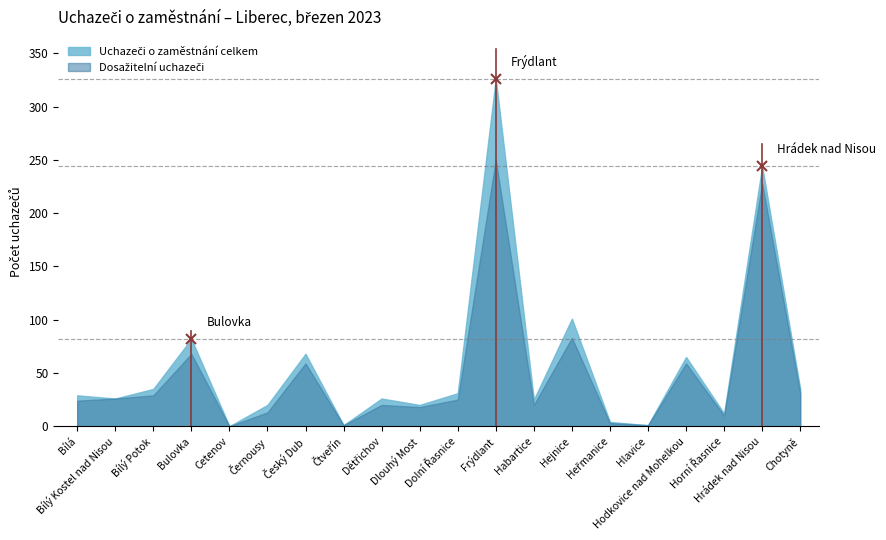

Which series has the largest total across all categories?

Uchazeči o zaměstnání celkem